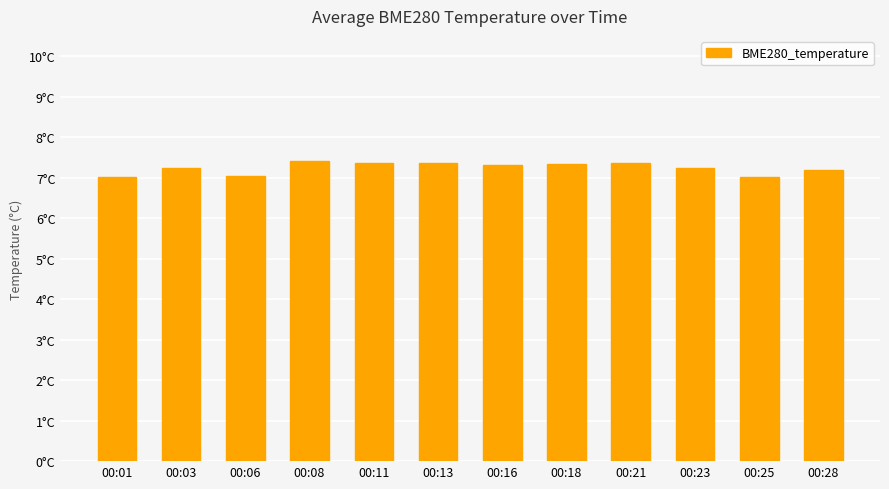

Does the chart contain stacked bars?

No